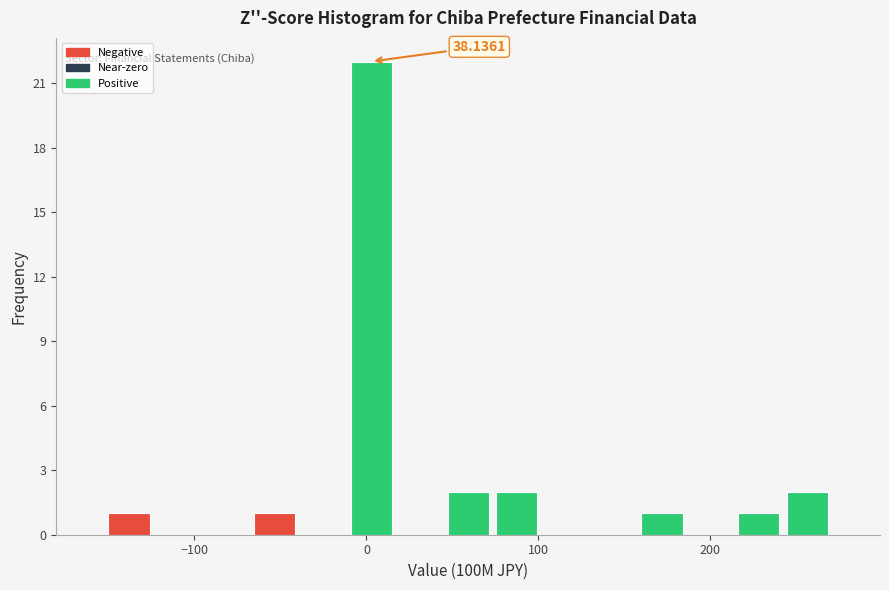

Read against the x-axis, roughly where is the centre of the tallest bar?

0